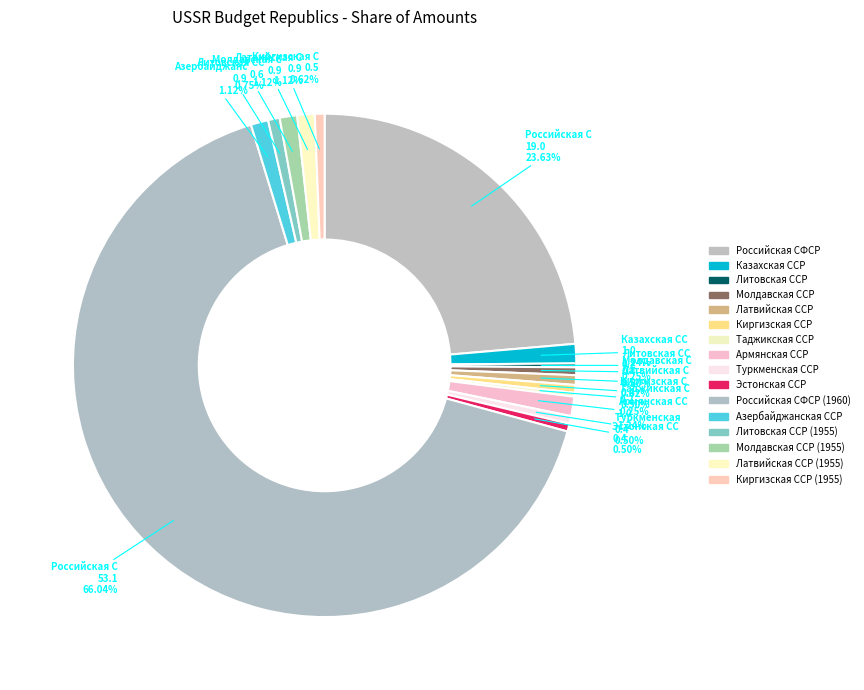

Is there a majority slice in this chart?

Yes